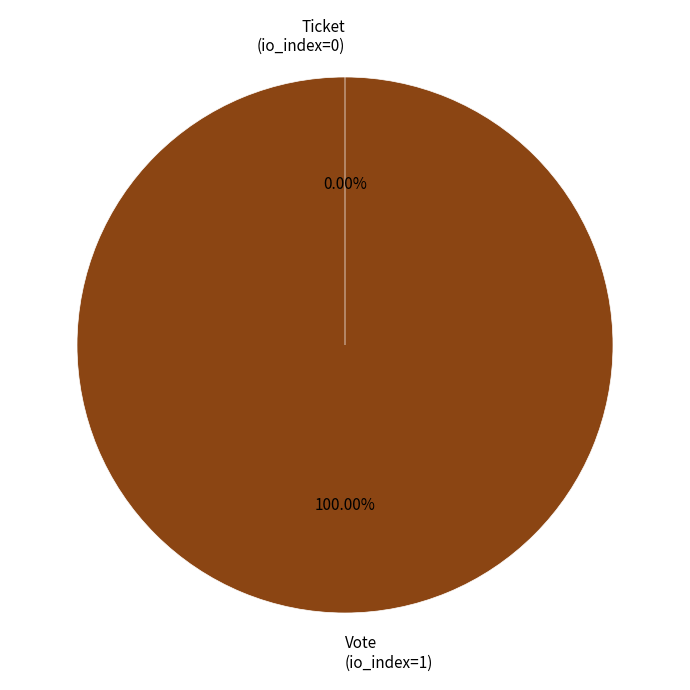

Rank the categories by value from lowest to highest.

Ticket (io_index=0), Vote (io_index=1)